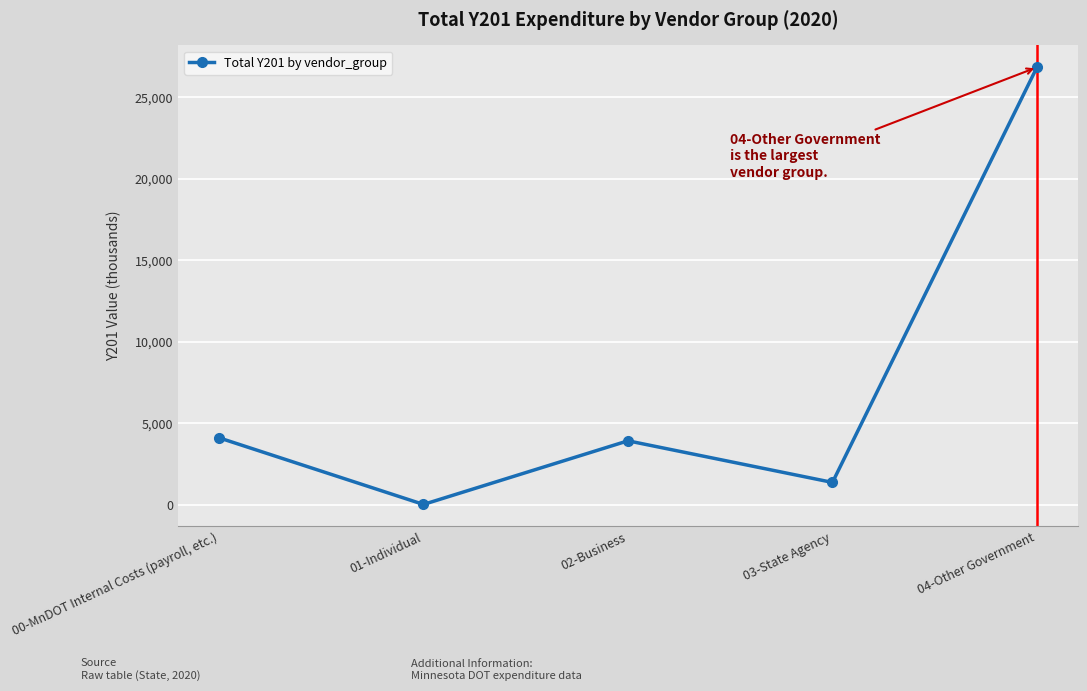

How many points are lower than both their immediate neighbors (excluding endpoints)?

2